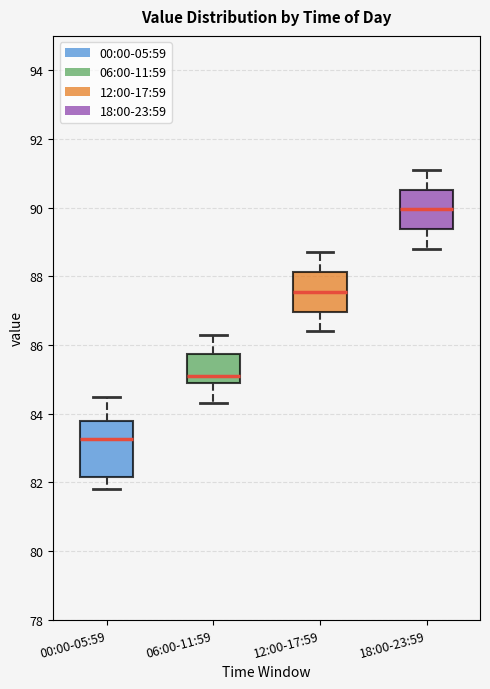

Reading left to right, read every box against the y-axis: the position of its median line, the range the box covers, and the ends of its whiskers. The values are not printed on the chart, so give them approximately, as read against the axis.

00:00-05:59: median 83.2, box 82.2 to 83.8, whiskers 81.8 to 84.6
06:00-11:59: median 85.2, box 85.0 to 85.8, whiskers 84.4 to 86.4
12:00-17:59: median 87.6, box 87.0 to 88.2, whiskers 86.4 to 88.8
18:00-23:59: median 90.0, box 89.4 to 90.6, whiskers 88.8 to 91.2